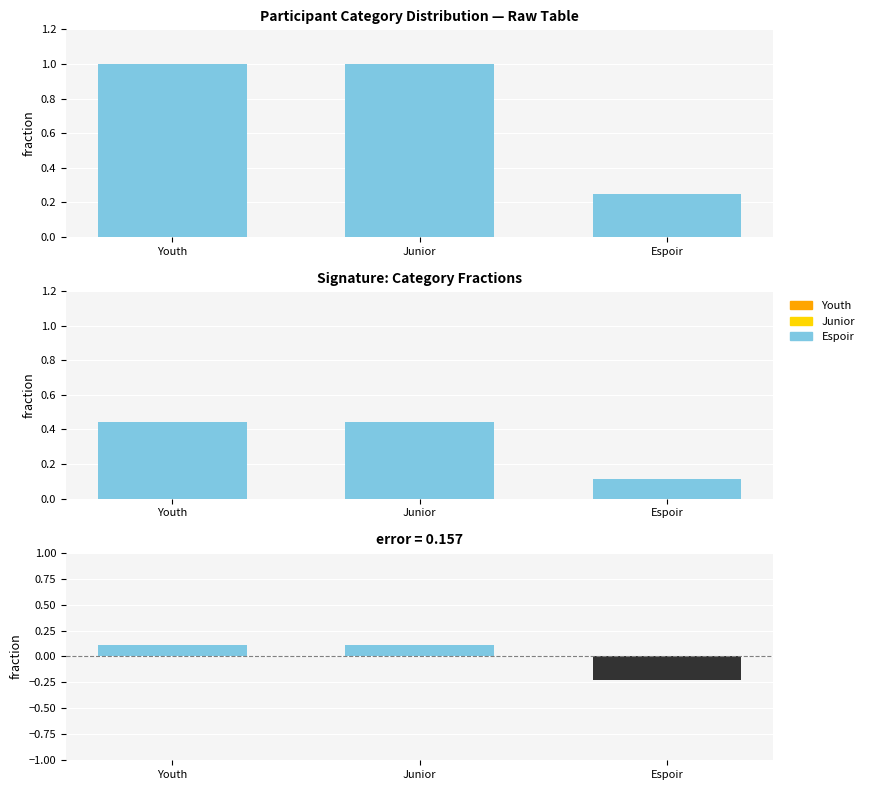

What is the label of the 2nd bar from the right?

Junior